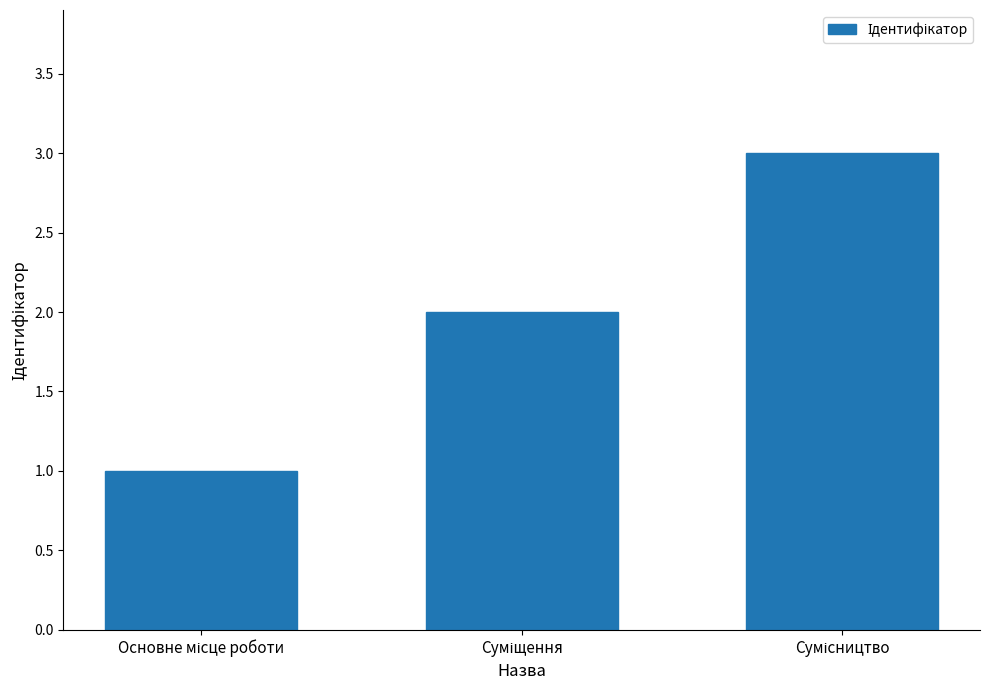

What is the sum of all values?

6